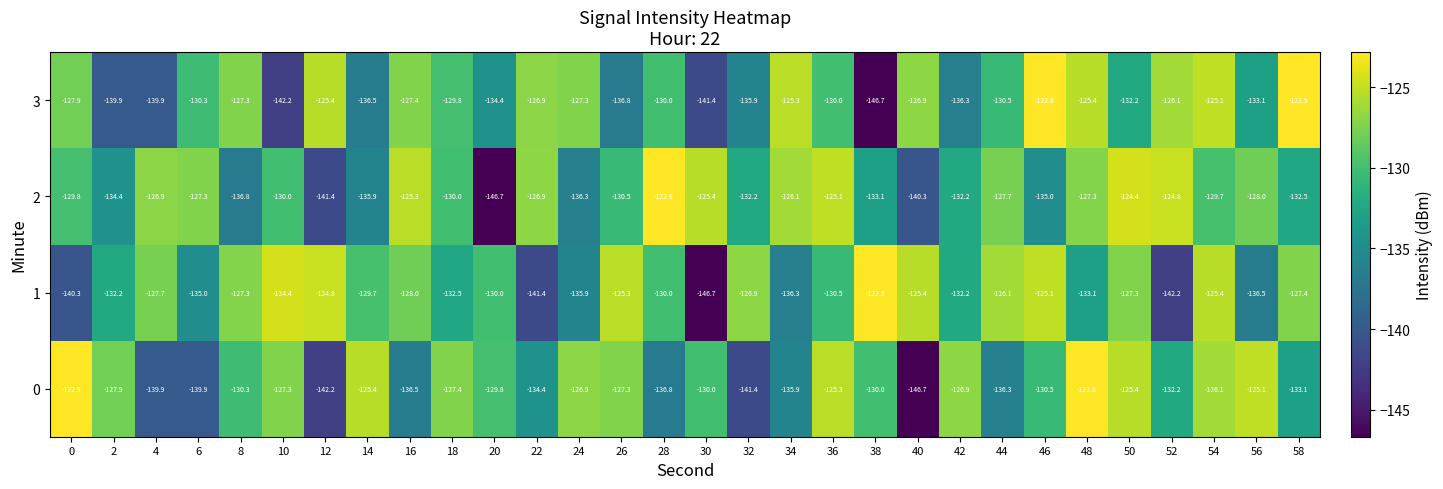

The 3 series shows -202.3 at 16. True or false?

False